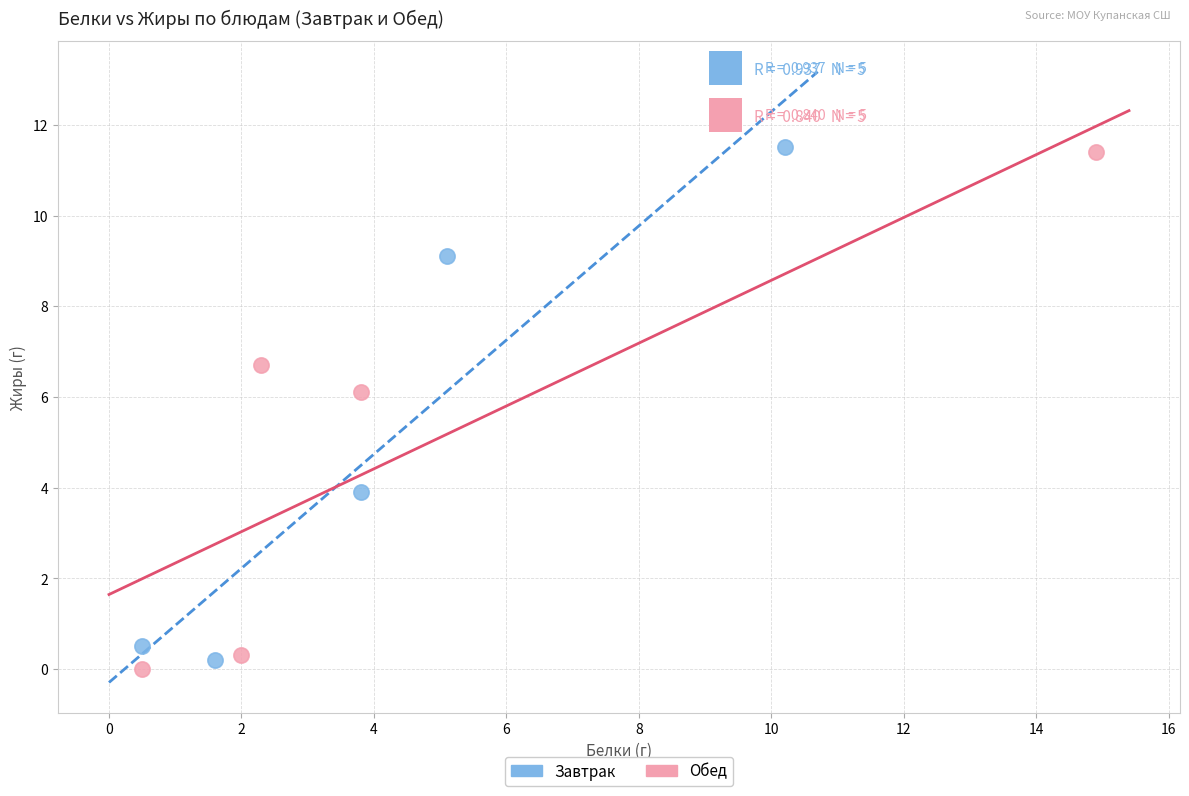

Which series has the widest spread of Y values?

Обед